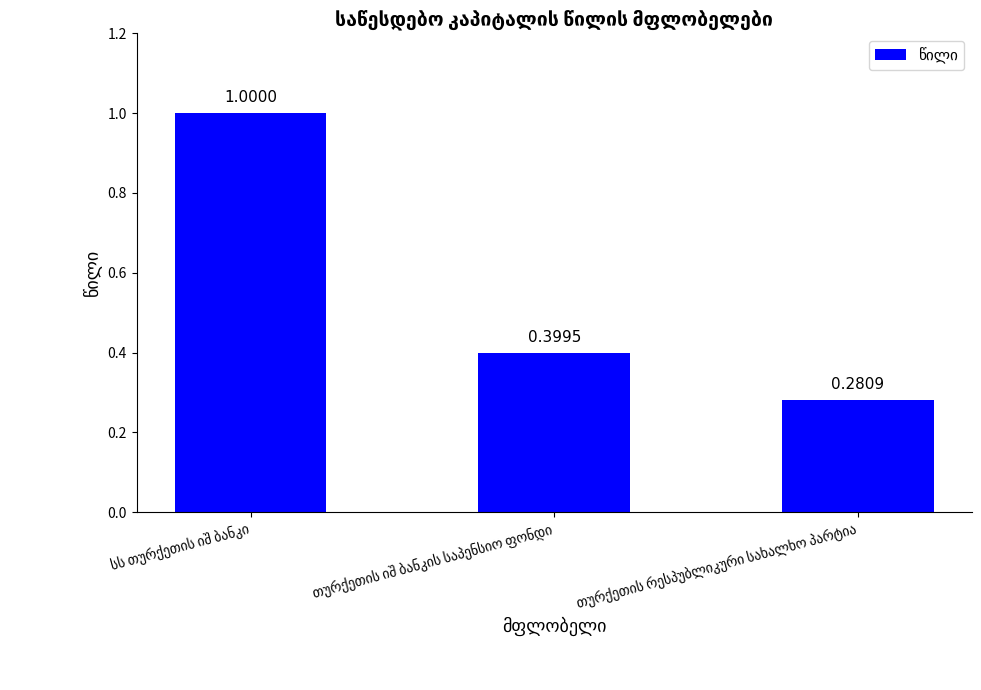

What is the average value?

0.6